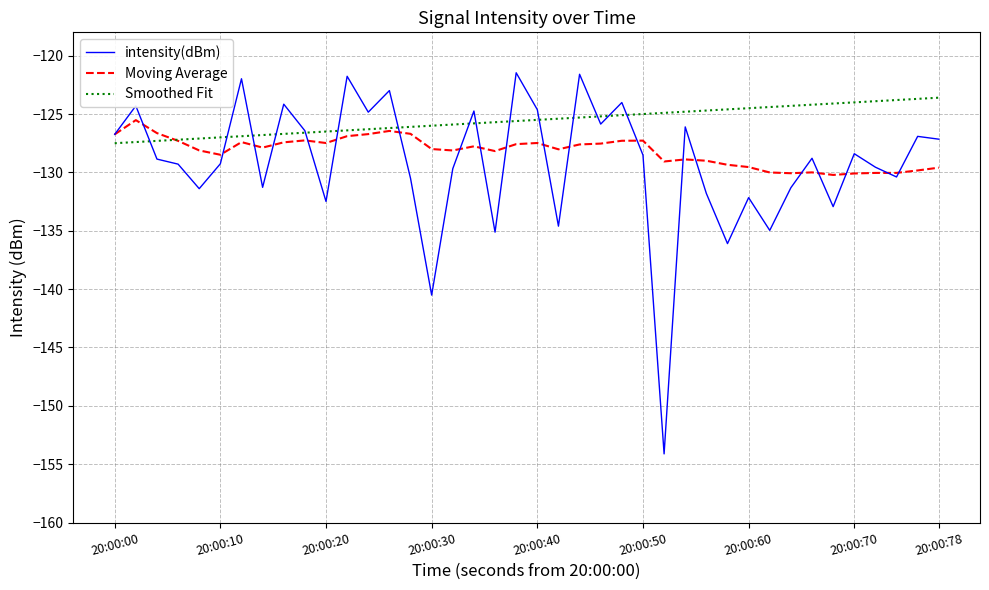

List the series in order of their peak value, highest first.

intensity(dBm), Smoothed Fit, Moving Average